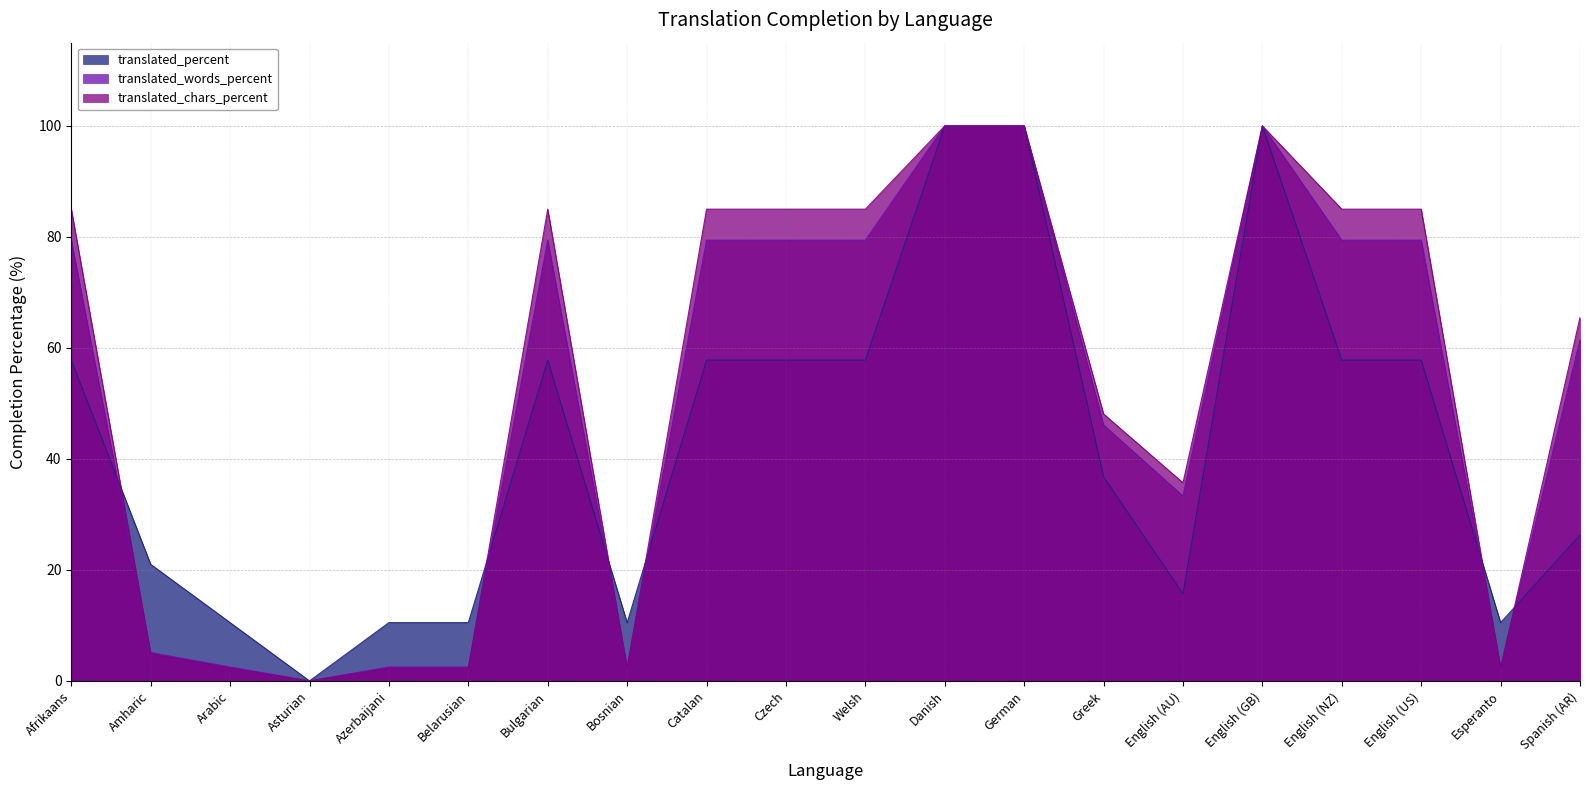

What are all the series names shown in the legend?

translated_percent, translated_words_percent, translated_chars_percent